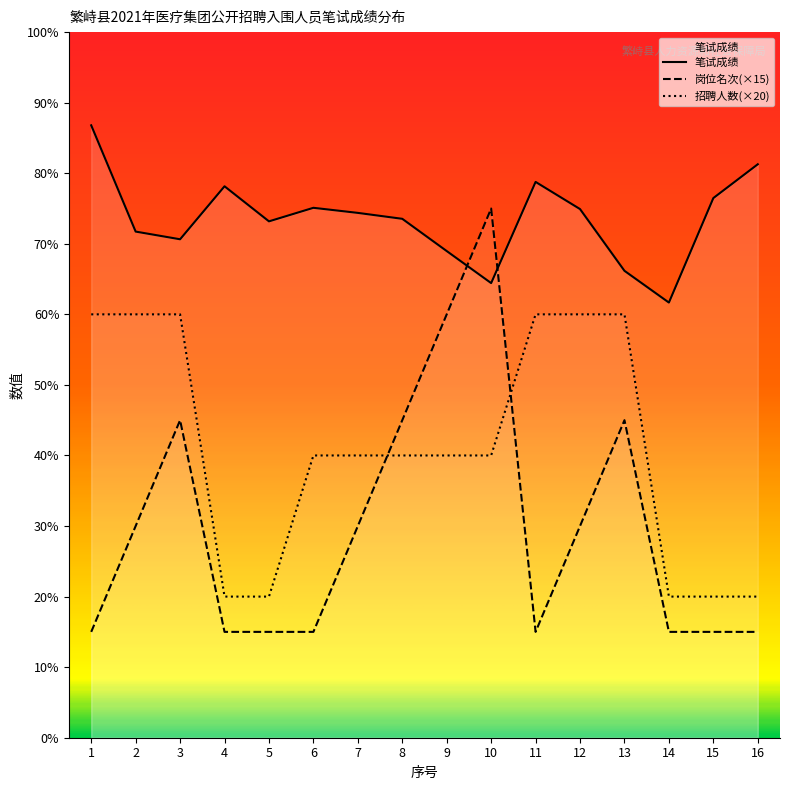

True or false: 招聘人数 and 笔试成绩 cross at least once.

False